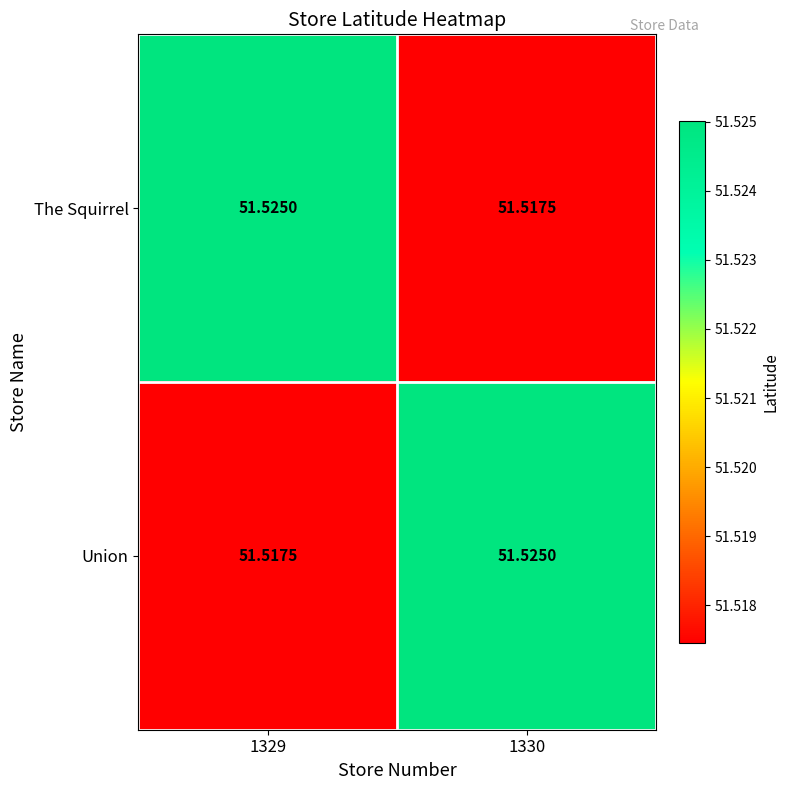

Rank the series at 1330 from lowest to highest value.

The Squirrel, Union